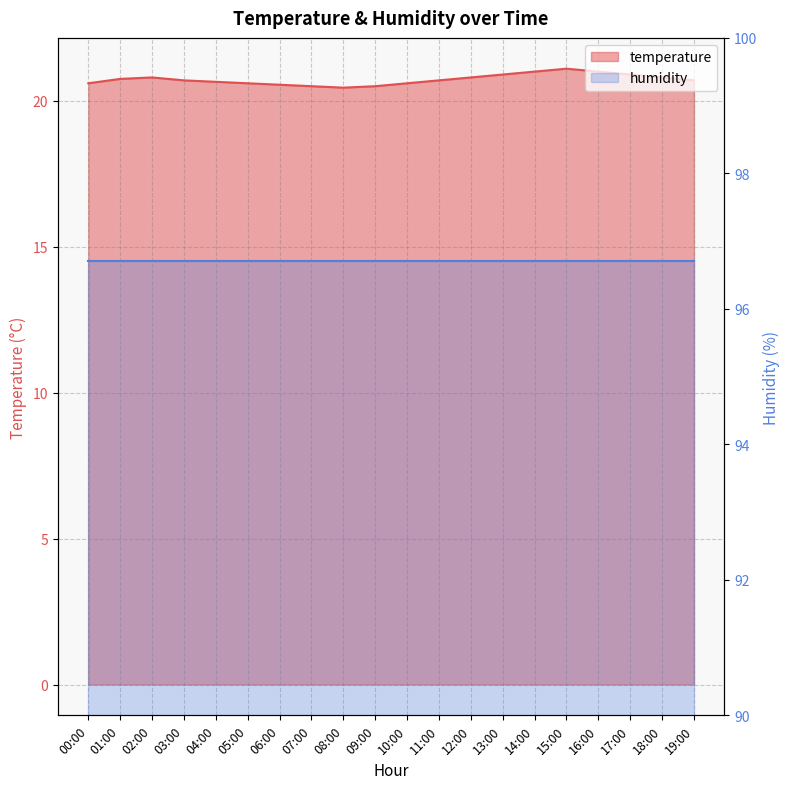

What is the change in value from 00:00 to 15:00?

+0.5